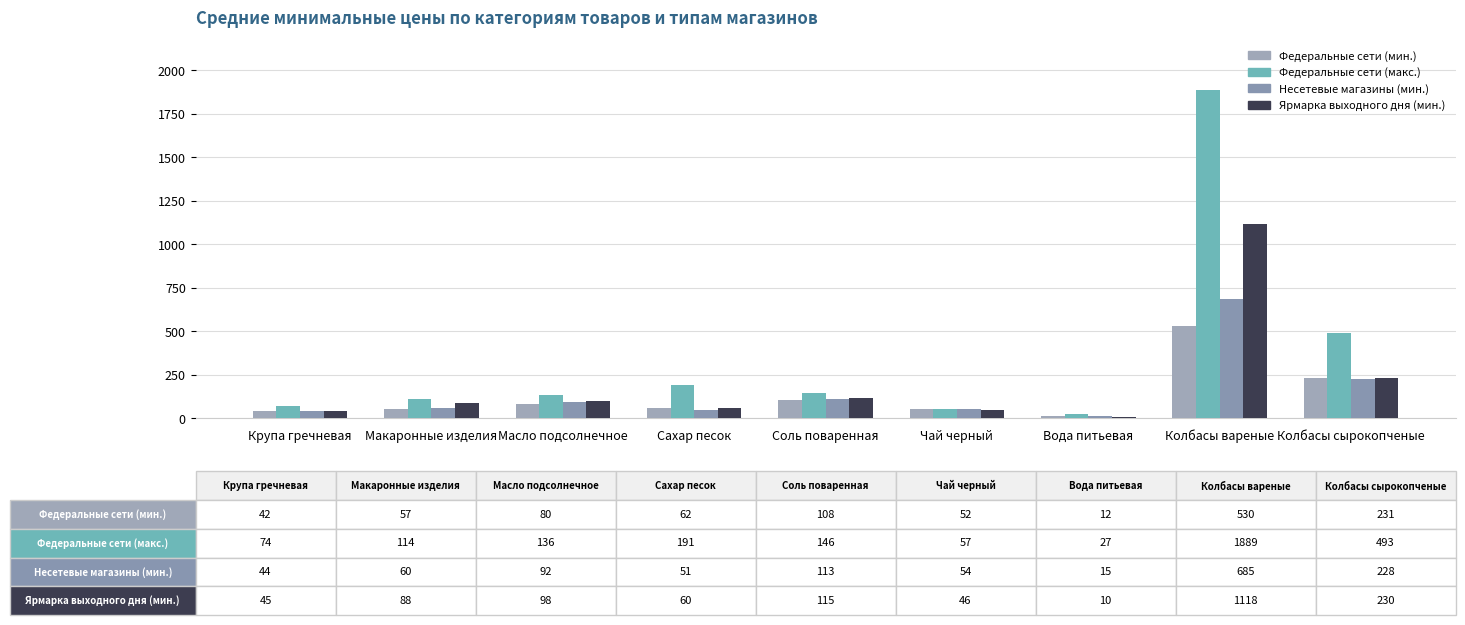

How many bars are there in each group?

4